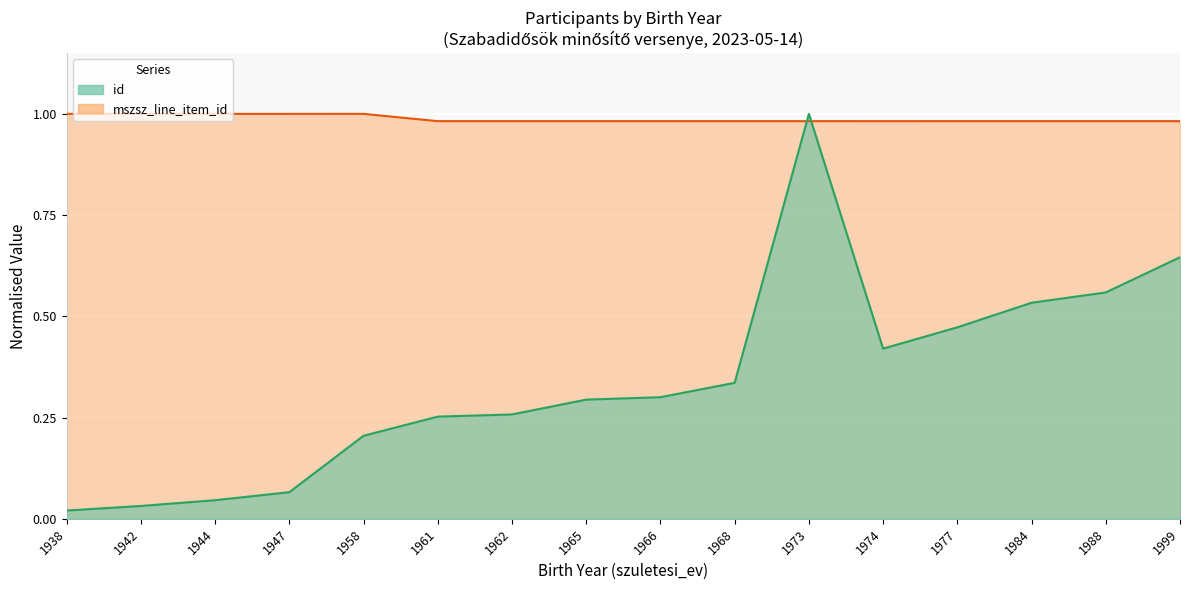

What is the difference between the highest and lowest values at 1999?

0.3